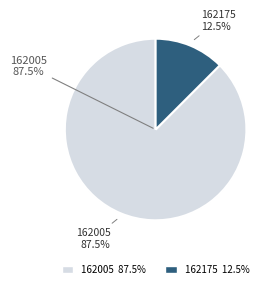

Count the number of slices in the pie.

2